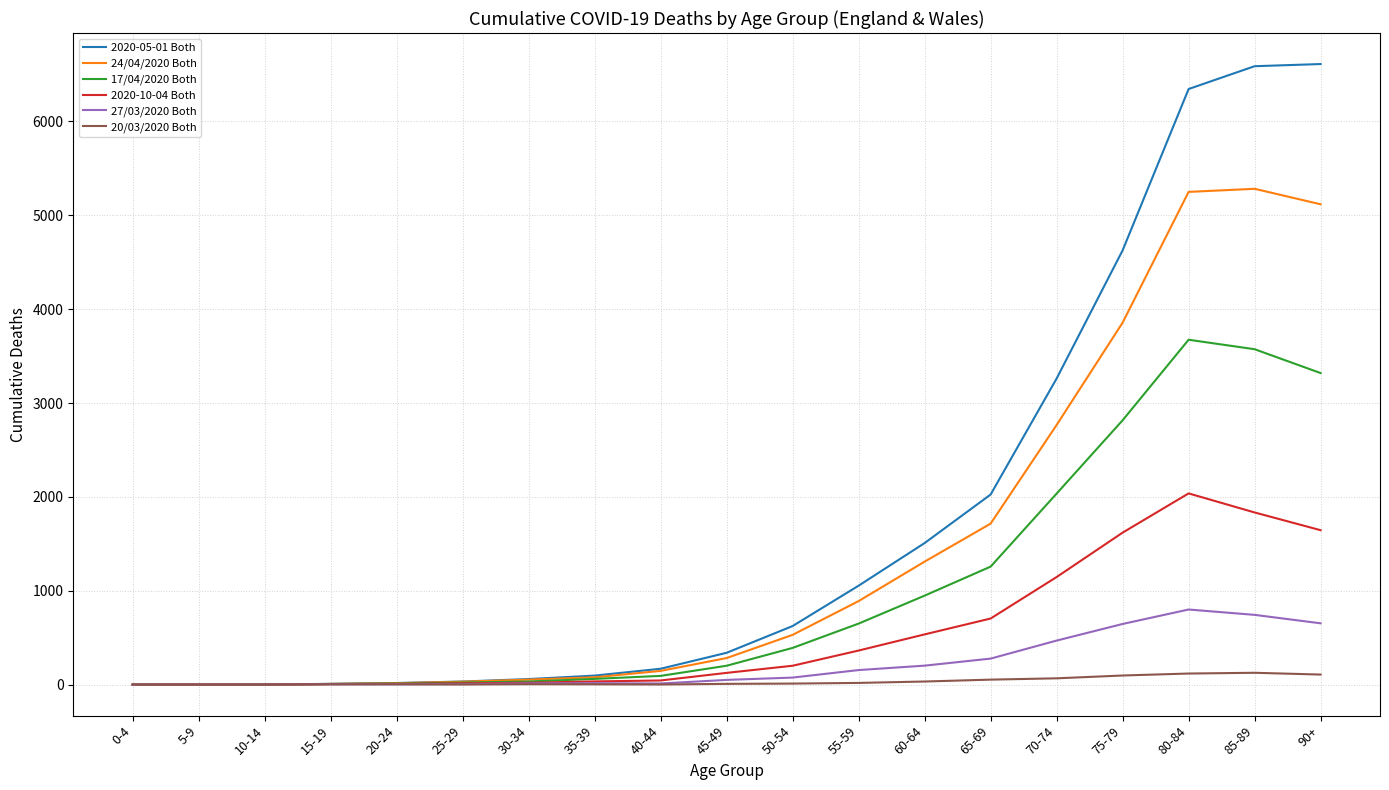

What are all the series names shown in the legend?

2020-05-01 Both, 24/04/2020 Both, 17/04/2020 Both, 2020-10-04 Both, 27/03/2020 Both, 20/03/2020 Both